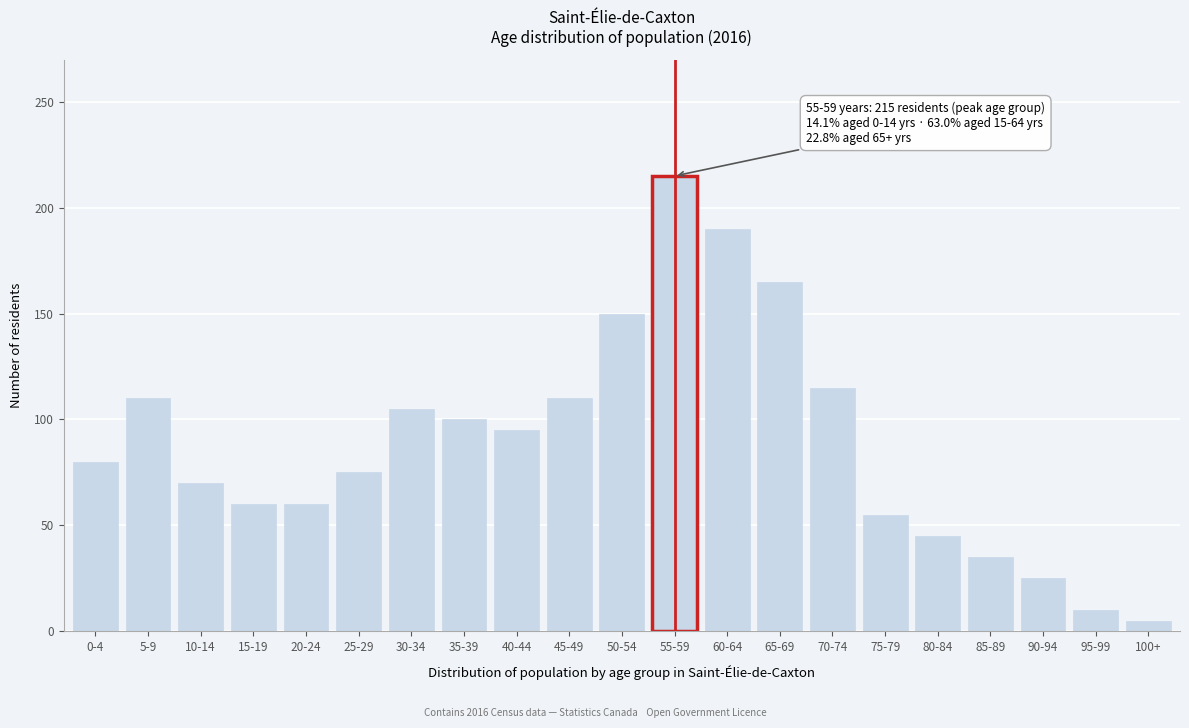

Reading left to right, list all the values displayed in this chart.

0-4=80	5-9=110	10-14=70	15-19=60	20-24=60	25-29=75	30-34=105	35-39=100	40-44=95	45-49=110	50-54=150	55-59=215	60-64=190	65-69=165	70-74=115	75-79=55	80-84=45	85-89=35	90-94=25	95-99=10	100+=5